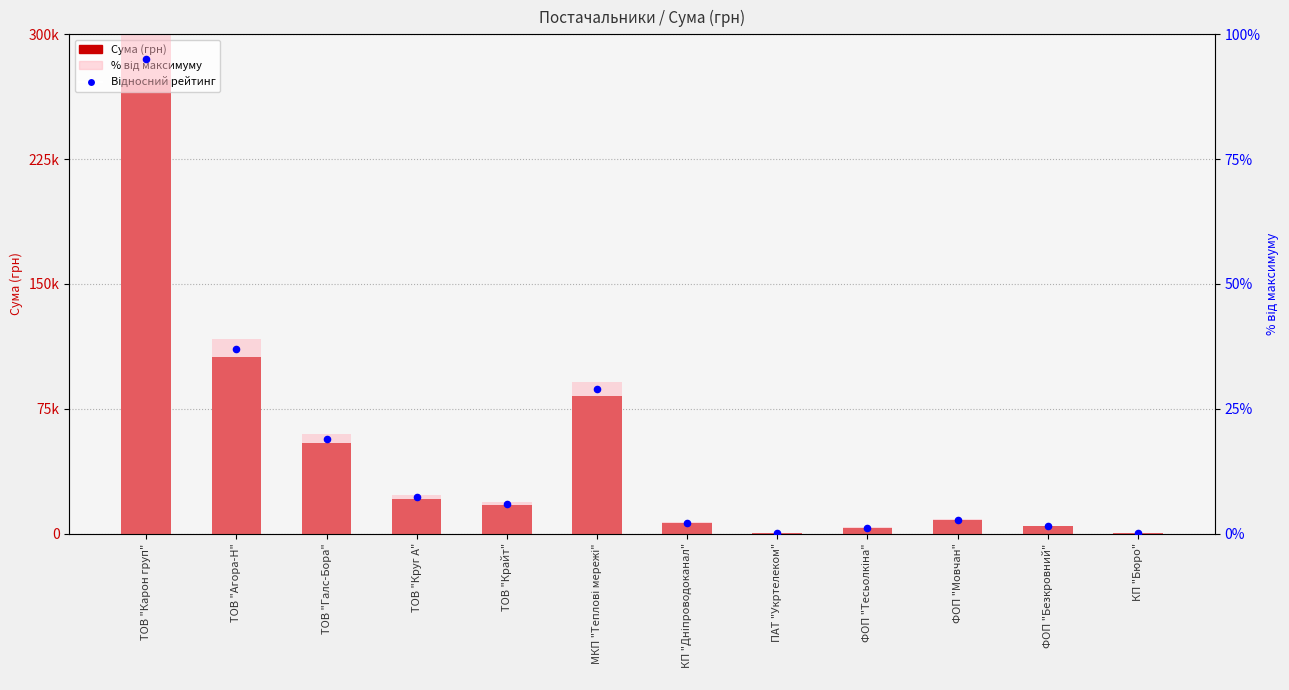

At which category is the sum across all series the highest?

ТОВ "Карон груп"